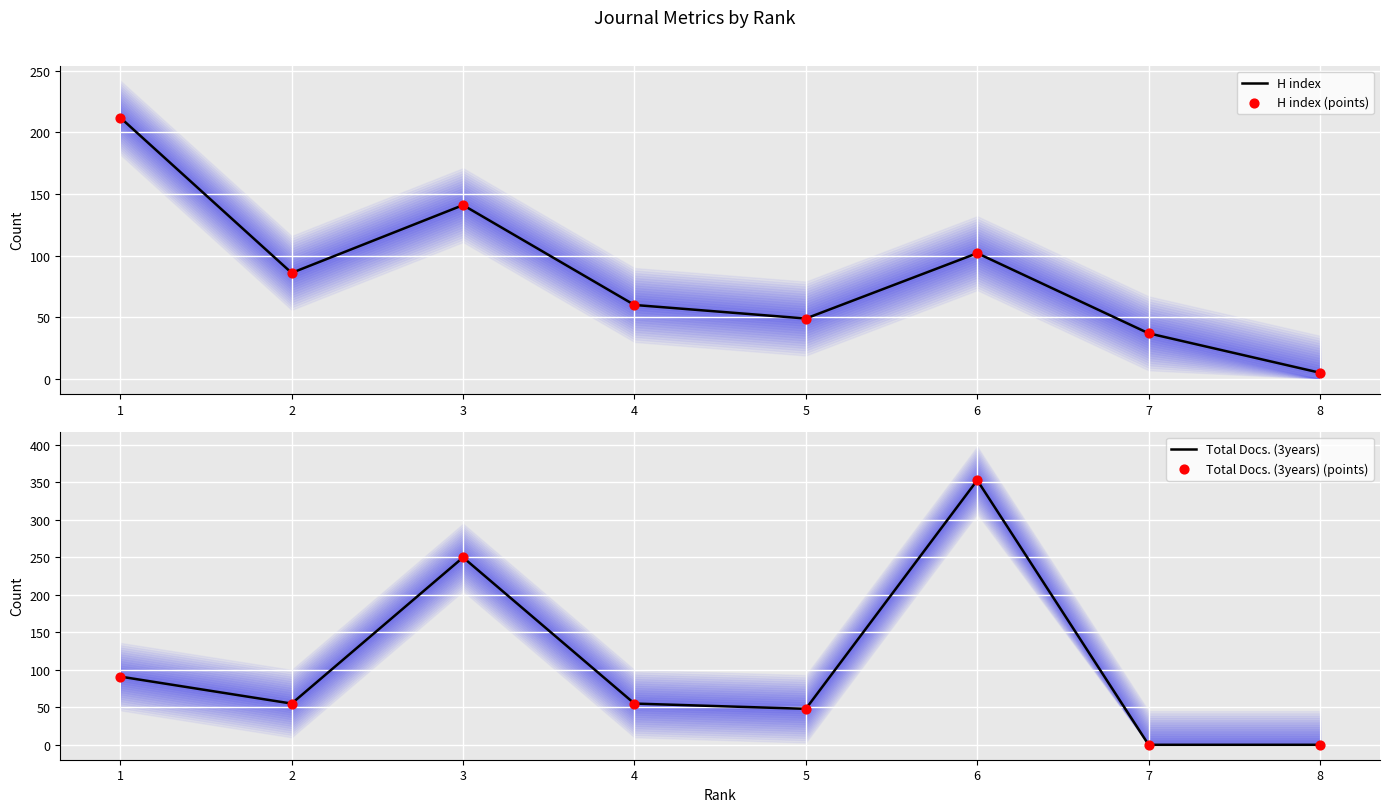

What is the total value across all series at 2?

282